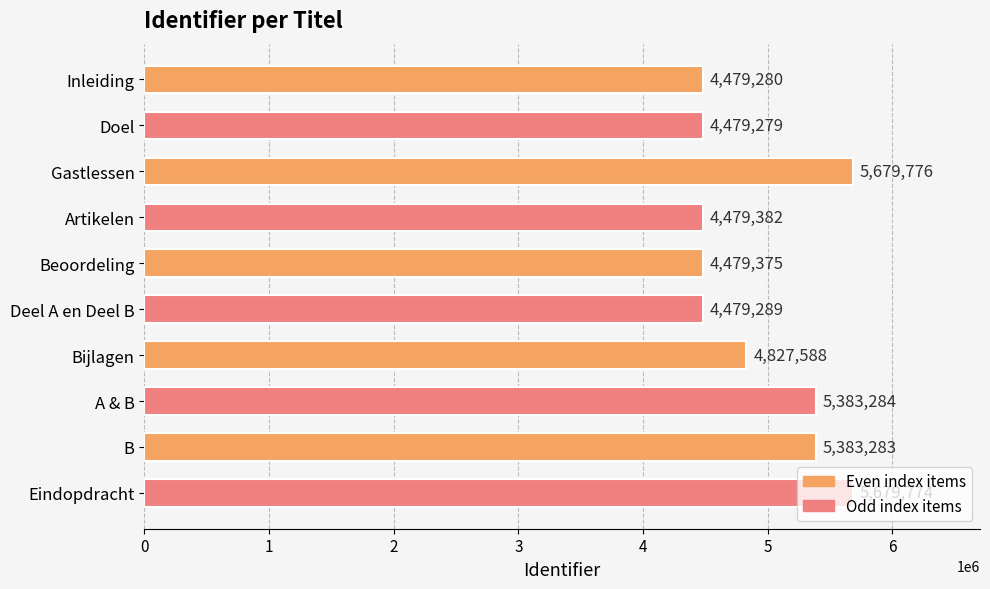

What is the average value?

4935031